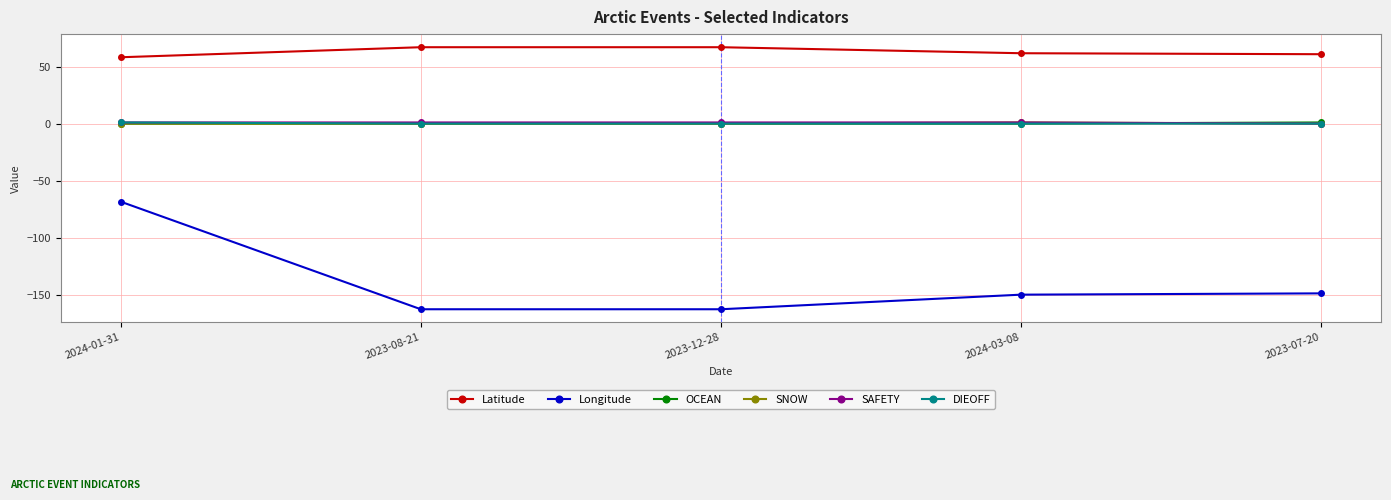

Which series has the widest spread of values?

Longitude